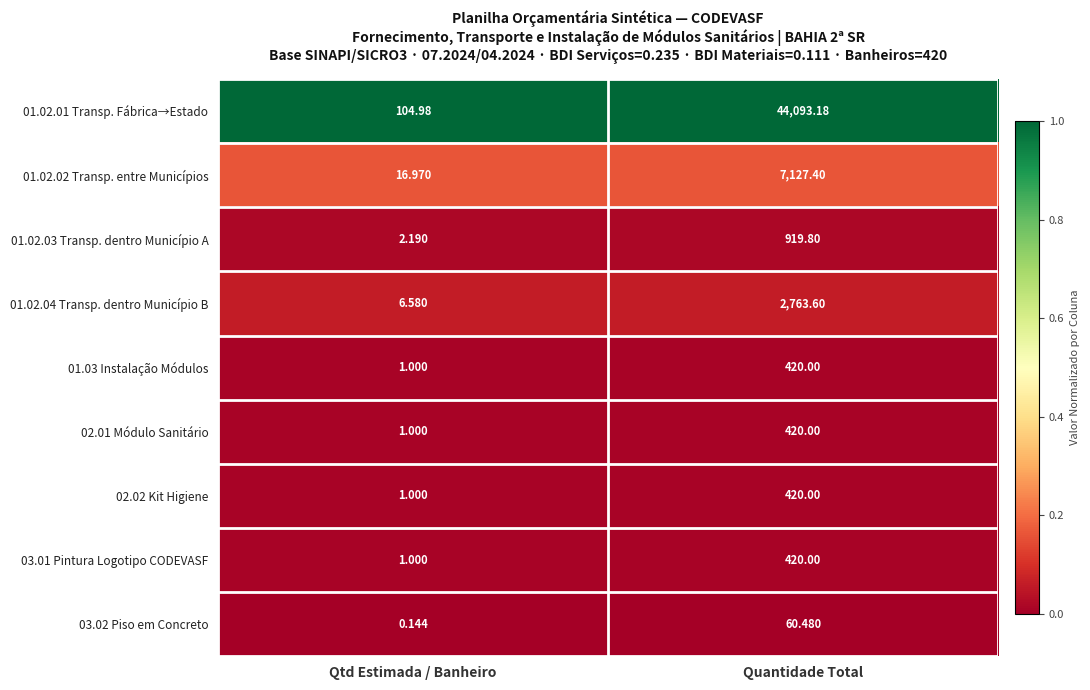

At which label does 01.02.03 Transp. dentro Município A first exceed 919?

Quantidade Total